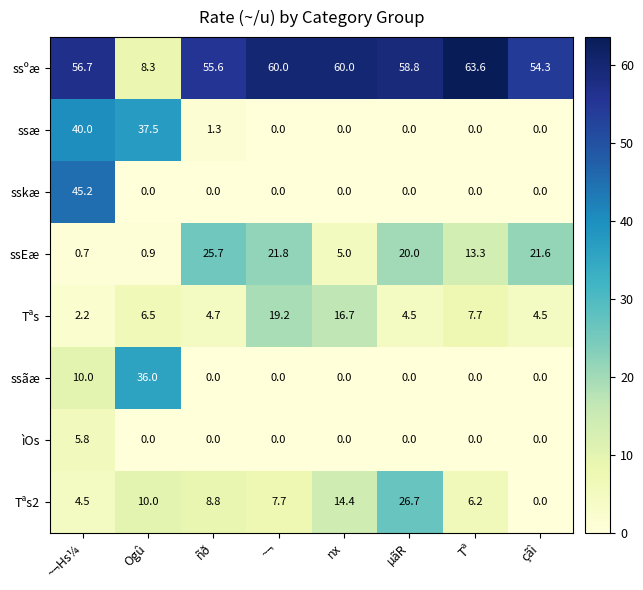

At how many categories does at least one series exceed 11?

8